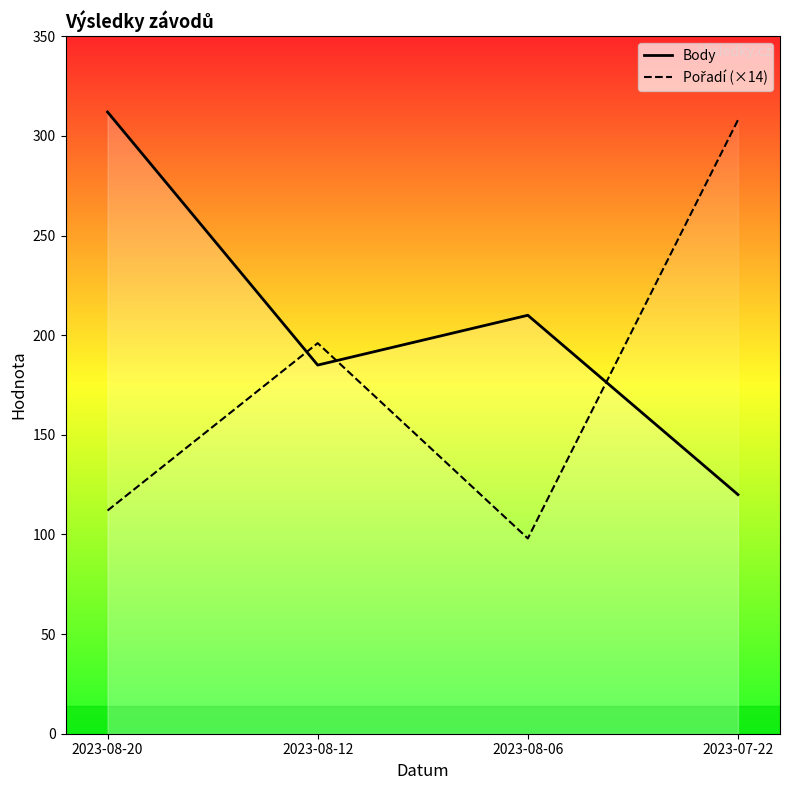

Is it true that Body equals 171 at 2023-07-22?

False